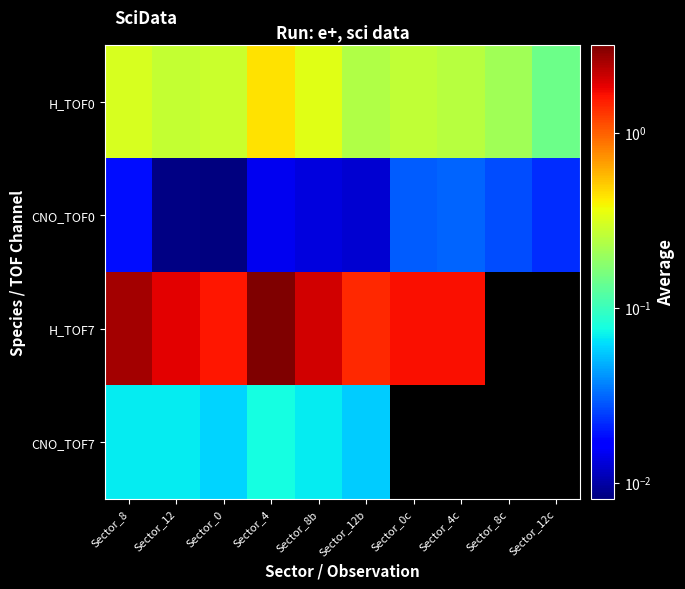

What is the greatest value displayed?

3.1